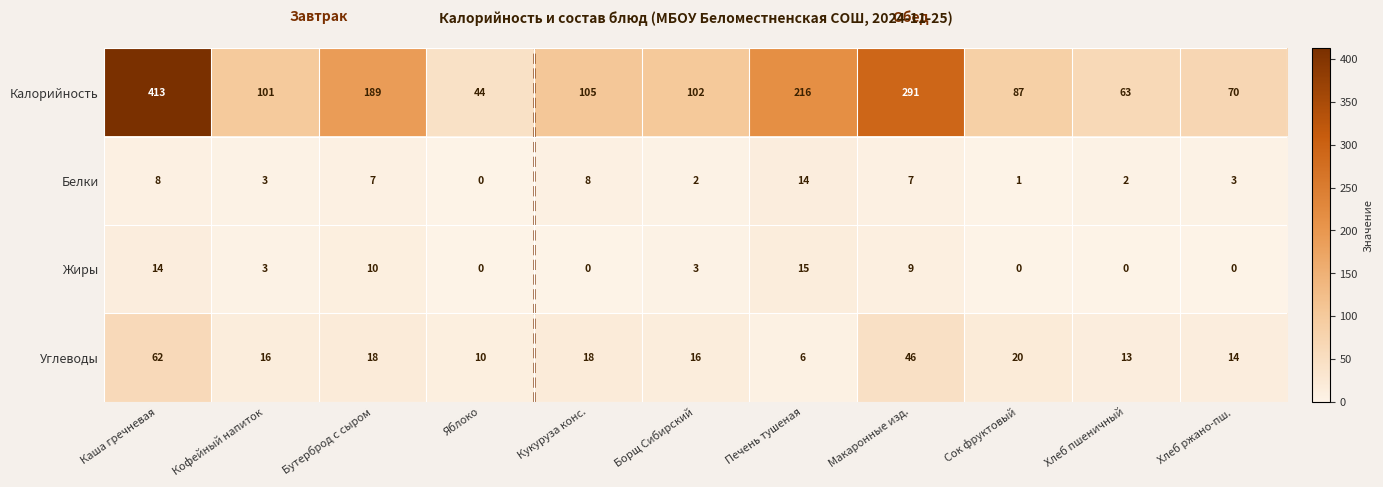

Which series has the largest range (max minus min)?

Калорийность